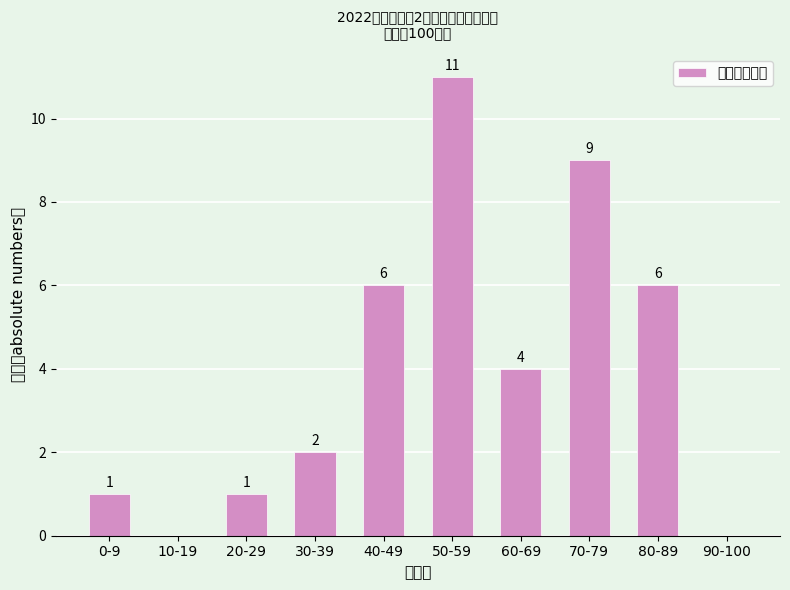

What is the value of the 9th bar from the left?

6